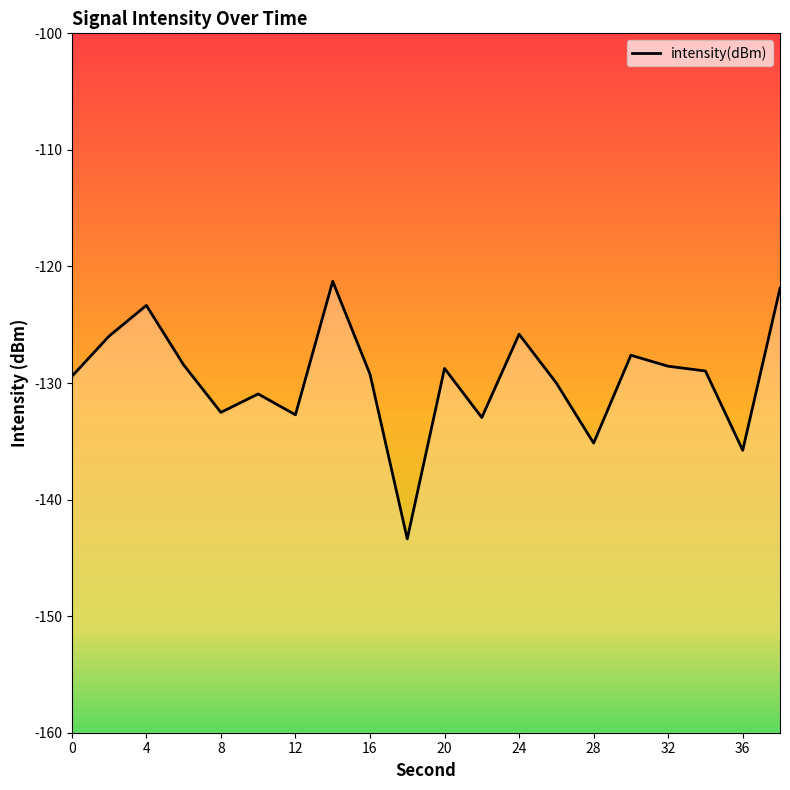

Reading left to right, list all the values displayed in this chart.

-129.4	-126.0	-123.3	-128.4	-132.5	-130.9	-132.7	-121.3	-129.2	-143.4	-128.7	-133.0	-125.8	-130.0	-135.2	-127.6	-128.6	-129.0	-135.8	-121.9